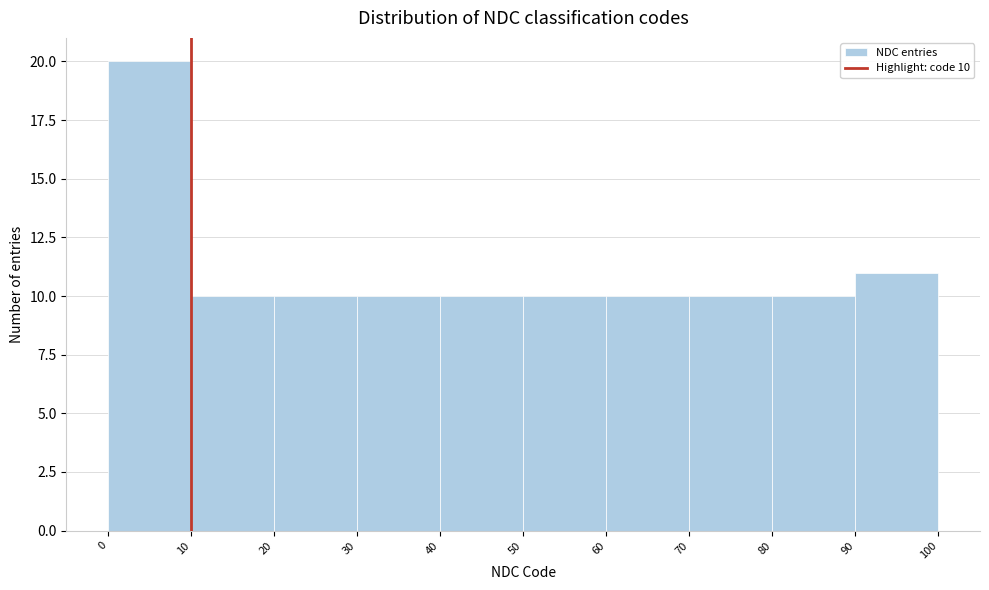

Over which range of the x-axis is the bar tallest?

0 to 10